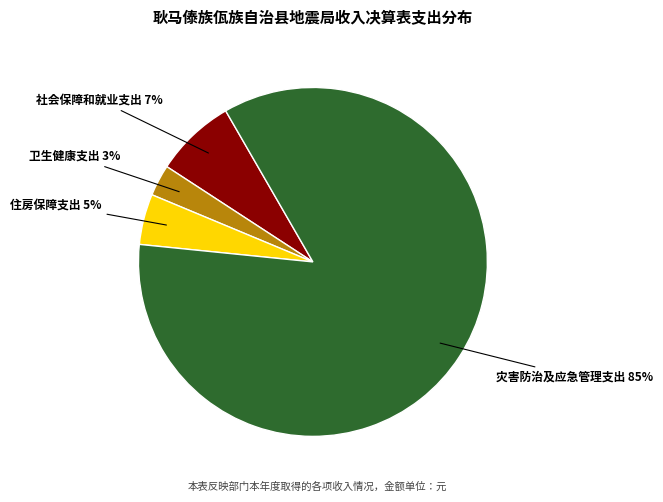

What percentage is the 社会保障和就业支出 slice, to the nearest percent?

7%